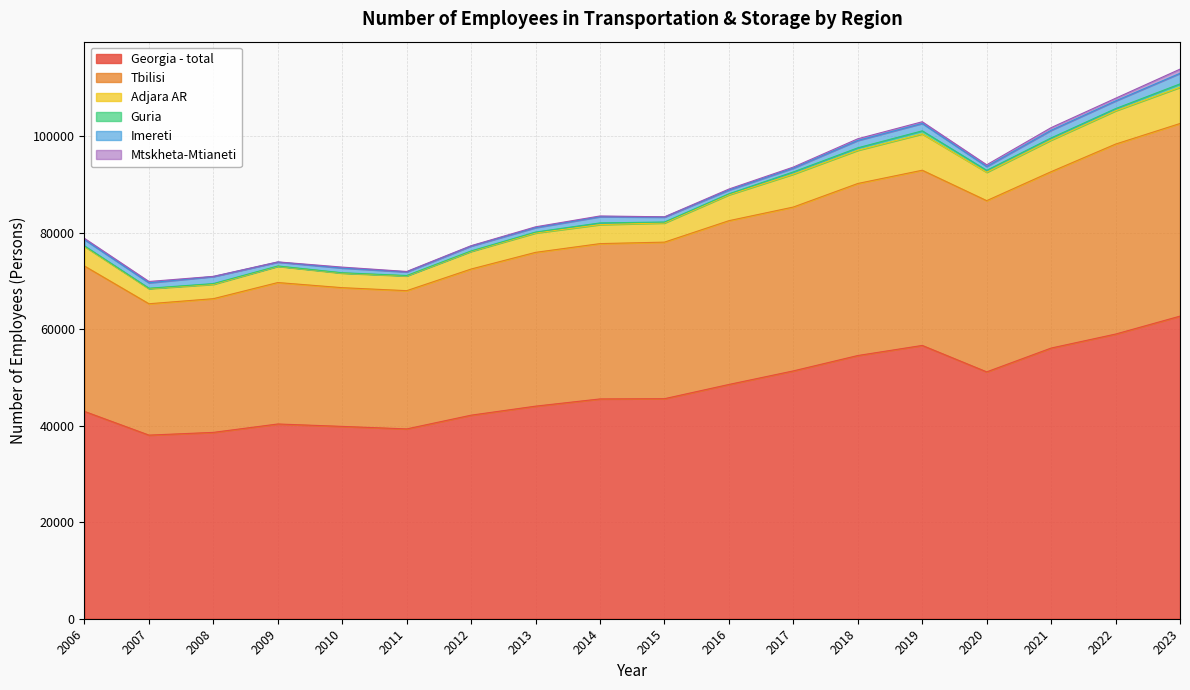

Does the chart display data point markers on the line(s)?

No